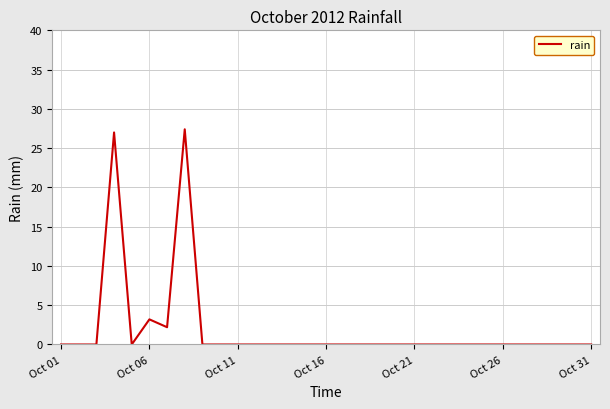

What is the maximum value shown in the chart?

27.4